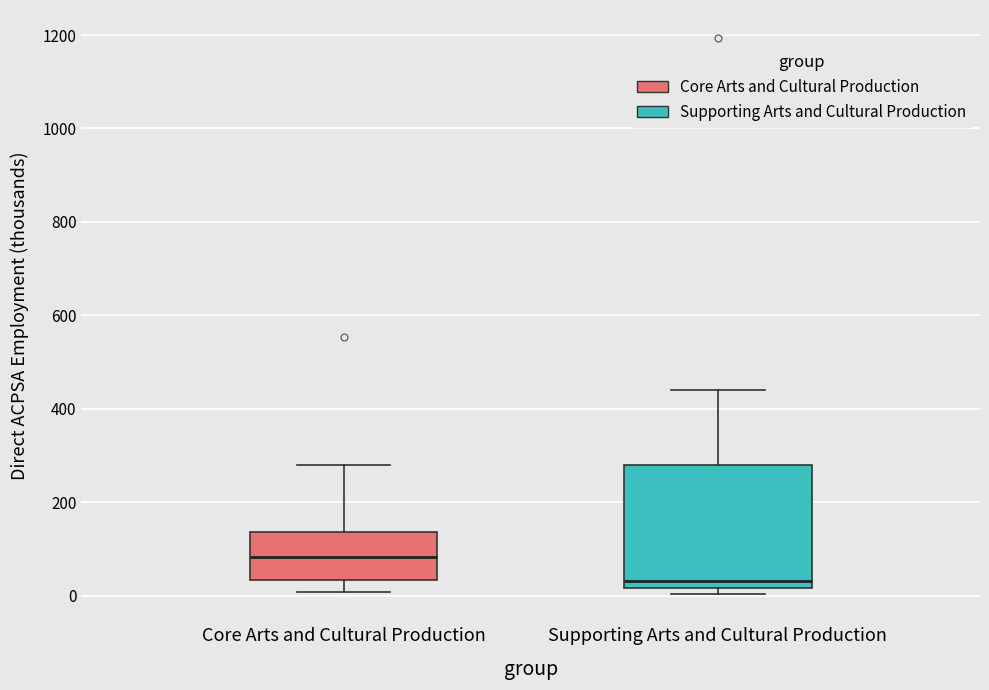

Reading left to right, transcribe this box plot: for each box, give where its median line is, the range the box spans, and where its two whiskers end, as read against the y-axis. The values are not printed on the chart, so give them approximately, as read against the axis.

Core Arts and Cultural Production: median 80, box 40 to 140, whiskers 0 to 280
Supporting Arts and Cultural Production: median 40, box 20 to 280, whiskers 0 to 440